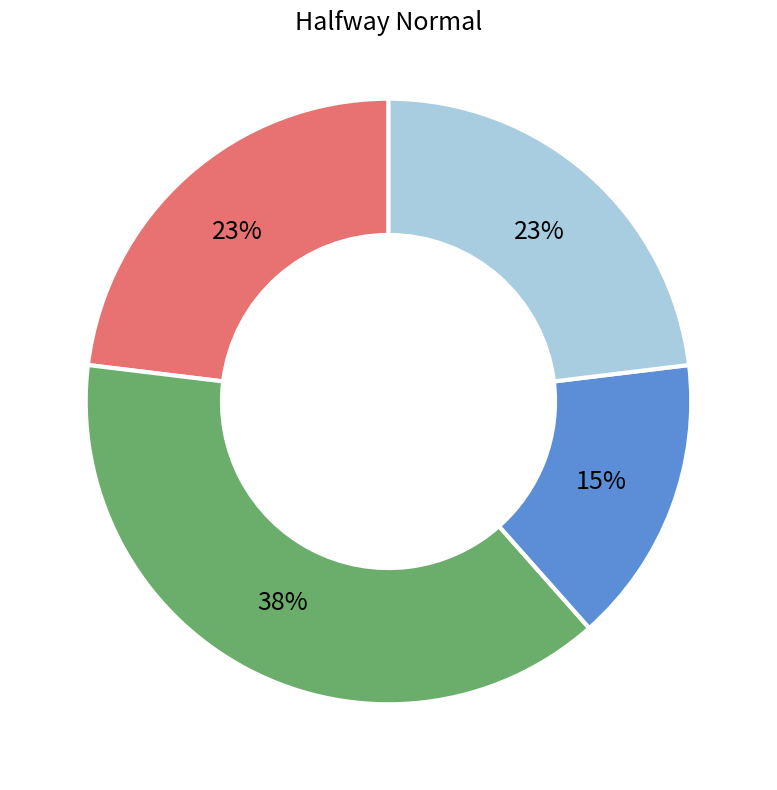

To the nearest percent, what is the difference between the largest and smallest slice percentages?

23%